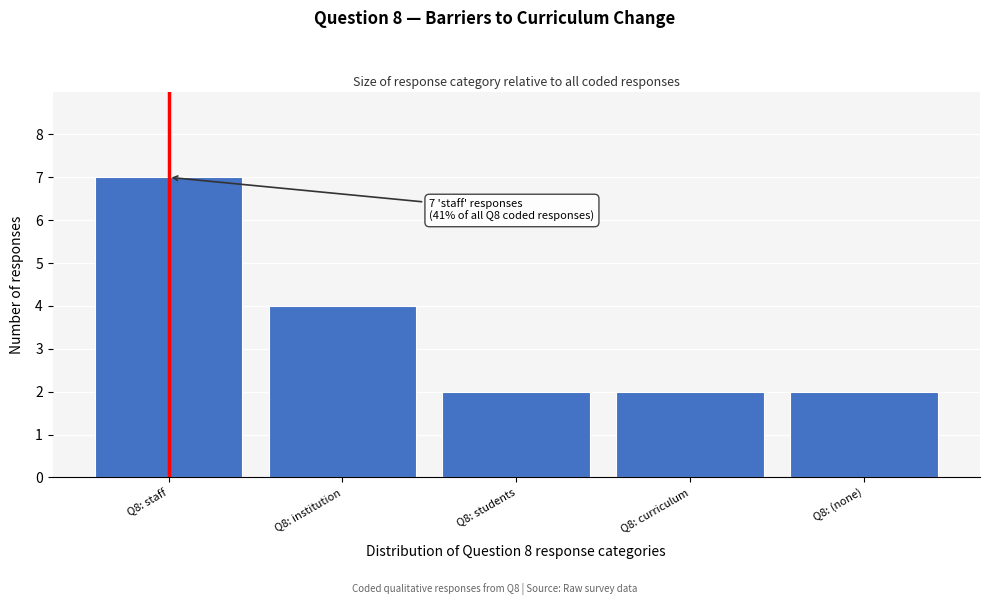

Reading left to right, list all the values displayed in this chart.

Q8: staff=7	Q8: institution=4	Q8: students=2	Q8: curriculum=2	Q8: (none)=2